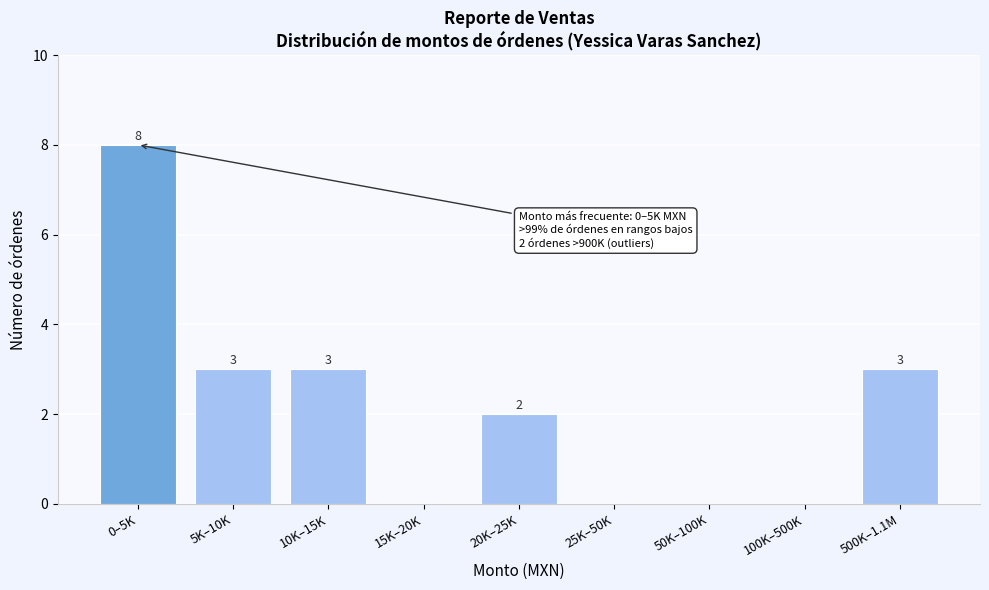

Reading left to right, what are all the values shown in this chart?

0–5K=8	5K–10K=3	10K–15K=3	15K–20K=0	20K–25K=2	25K–50K=0	50K–100K=0	100K–500K=0	500K–1.1M=3